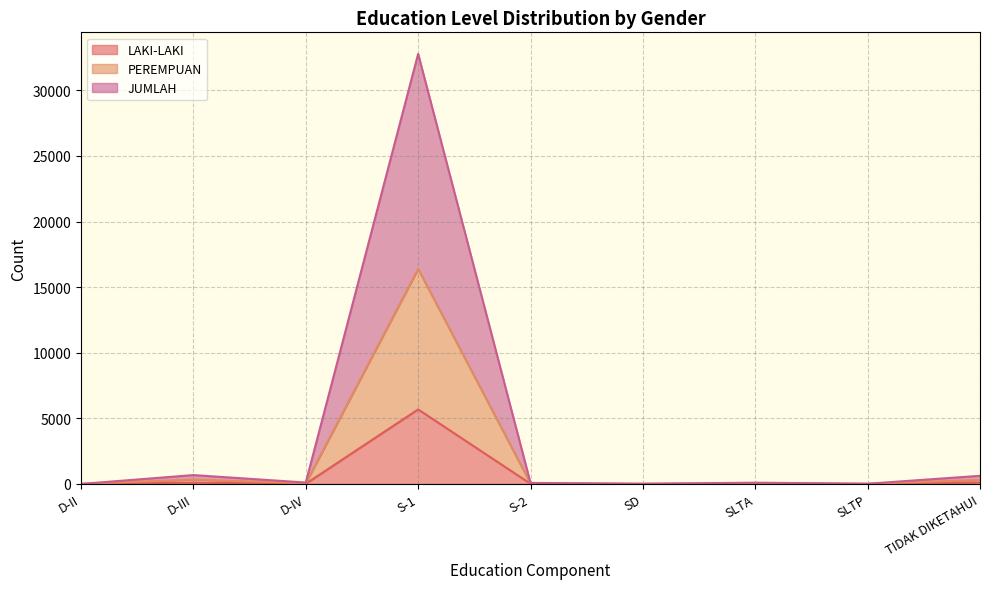

True or false: JUMLAH and LAKI-LAKI intersect in this chart.

False